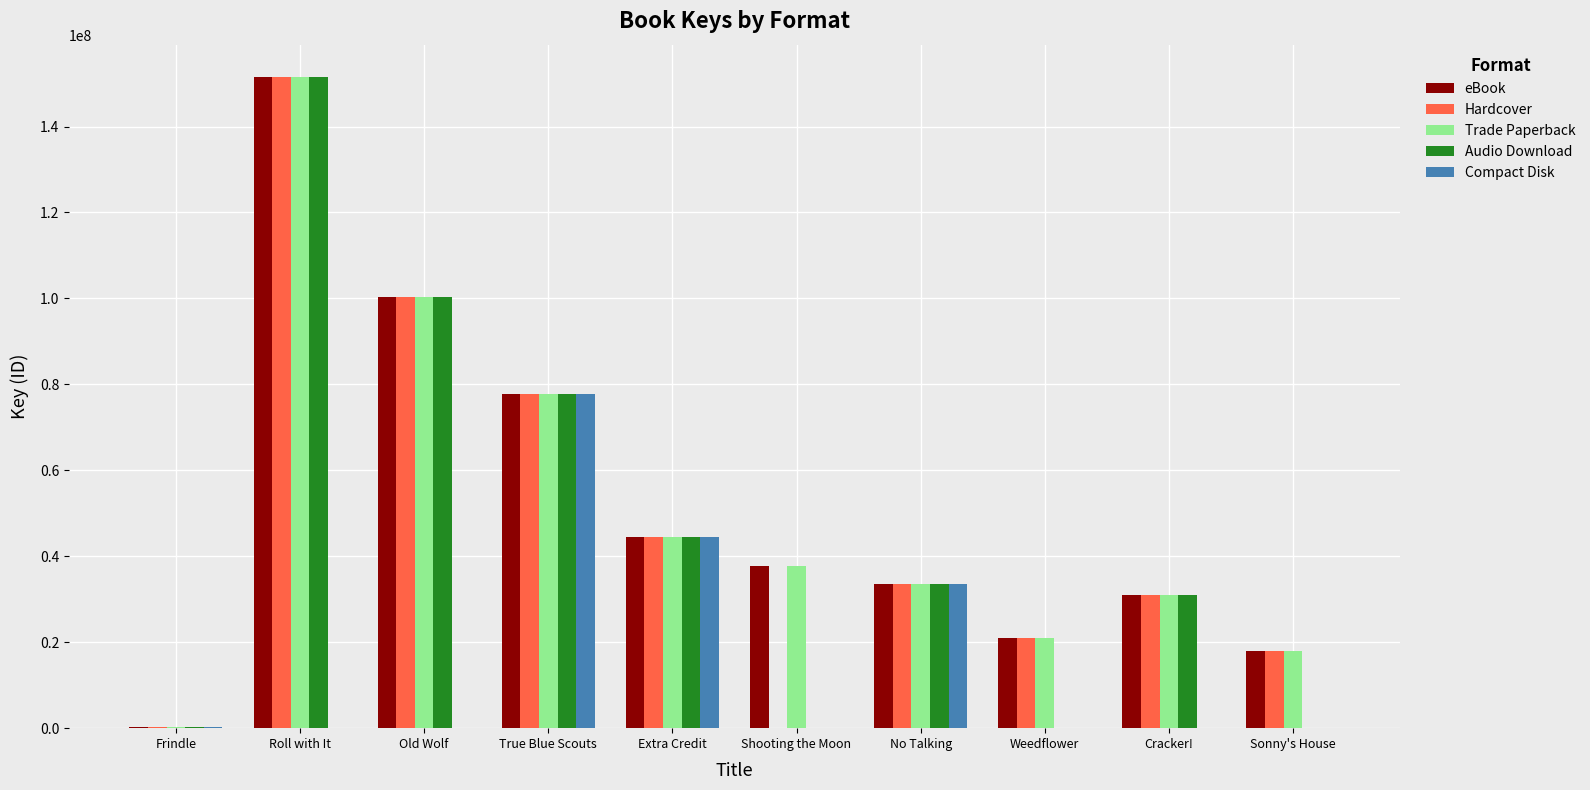

What is the sum of all eBook values?

515535454